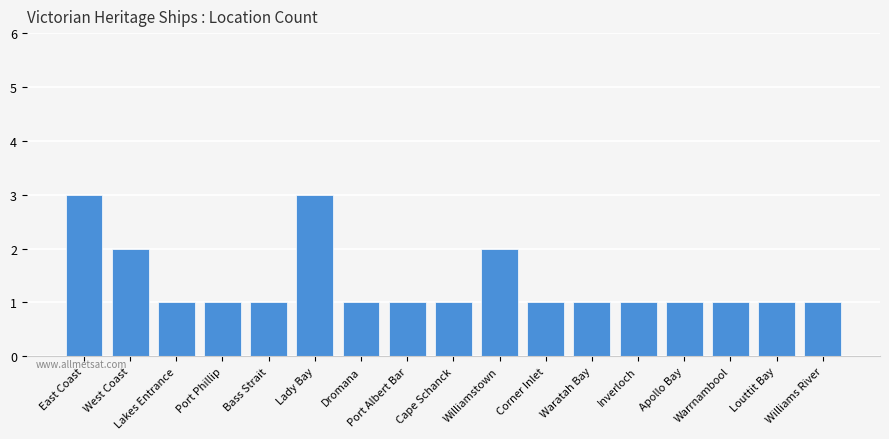

Is it true that the value at Lady Bay is 1?

False